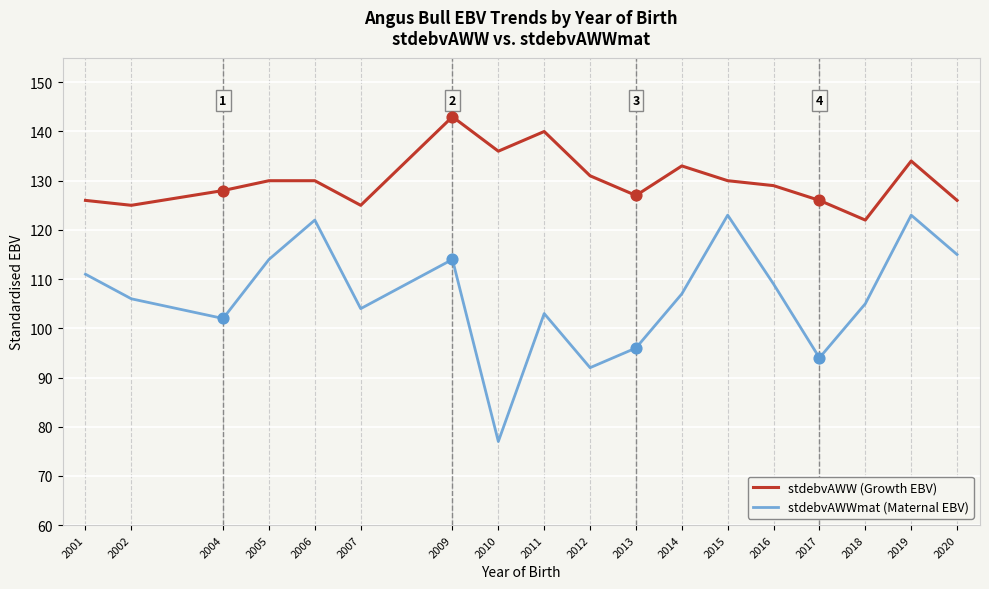

What is the spread (max minus min) of values at 2005?

16